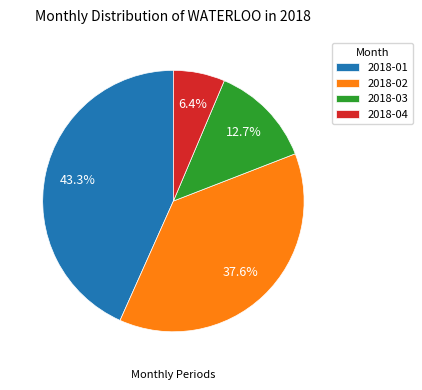

Approximately how many times larger is the value at 2018-01 compared to 2018-04?

6.8